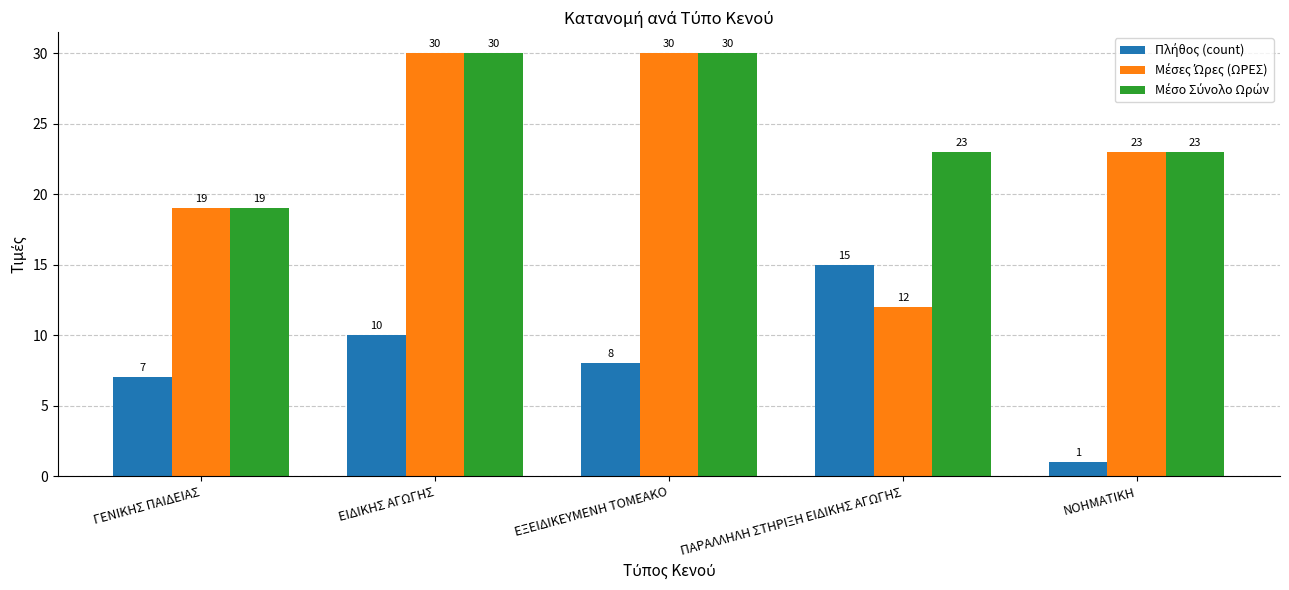

What is the total value across all series at ΕΞΕΙΔΙΚΕΥΜΕΝΗ ΤΟΜΕΑΚΟ?

68